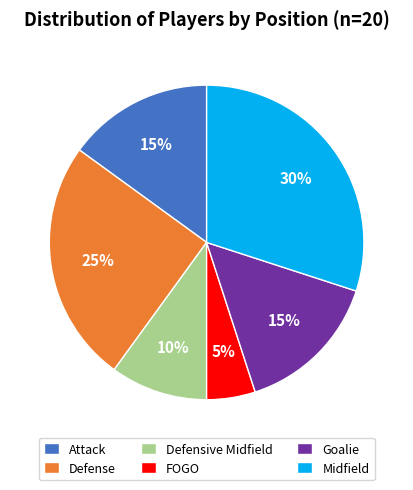

The Defense slice represents 18% of the pie. True or false?

False